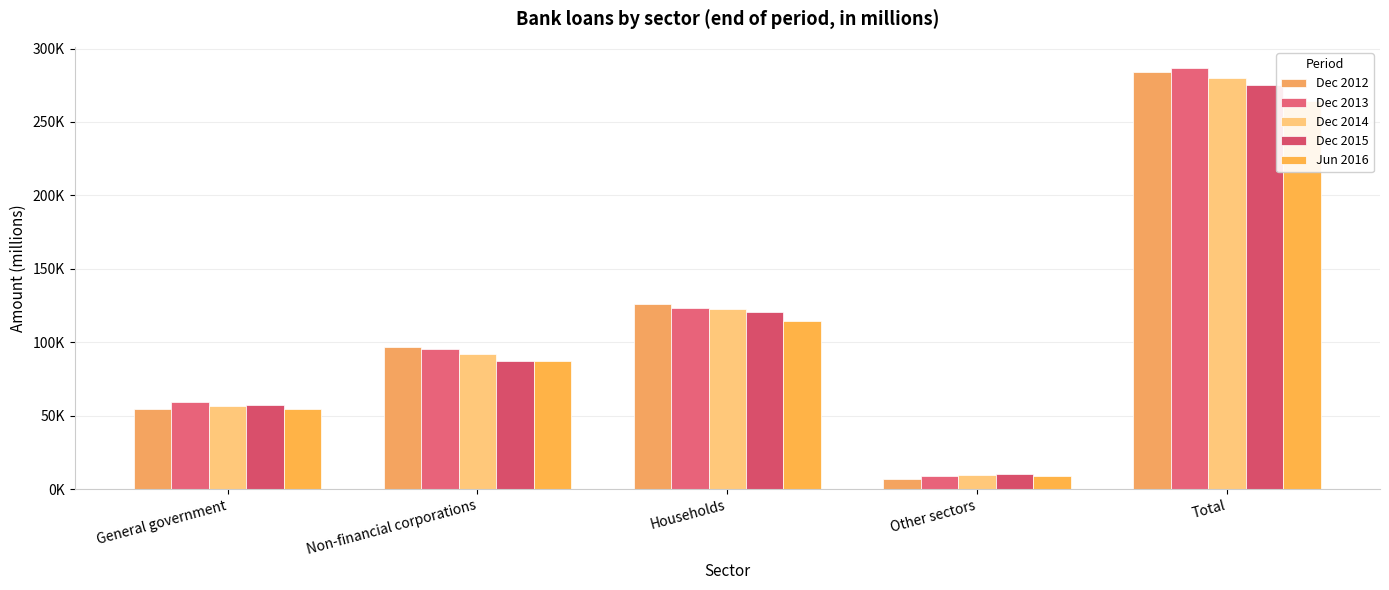

Rank the series at Non-financial corporations from highest to lowest value.

Dec 2012, Dec 2013, Dec 2014, Dec 2015, Jun 2016